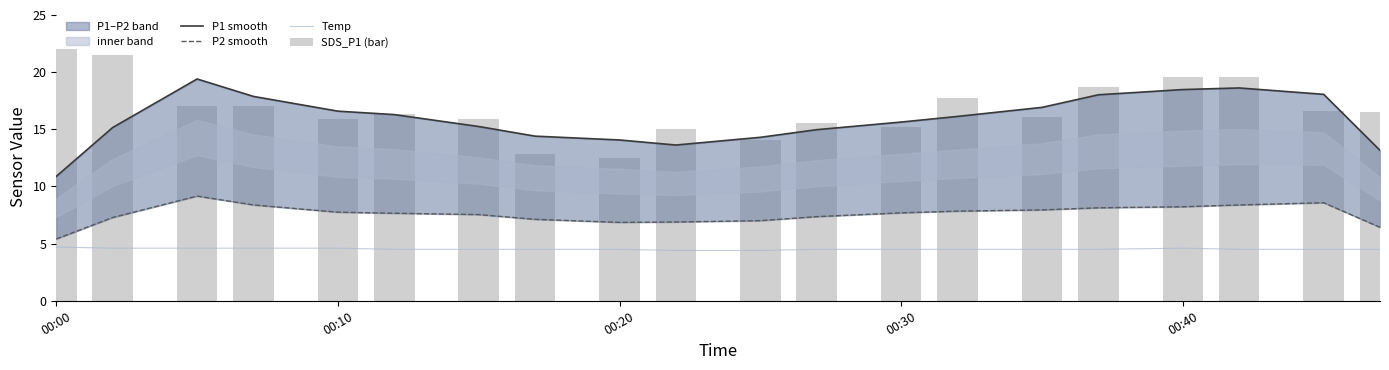

Is the value of Temp at 00:40 greater than the value of P2 smooth at 00:00?

No